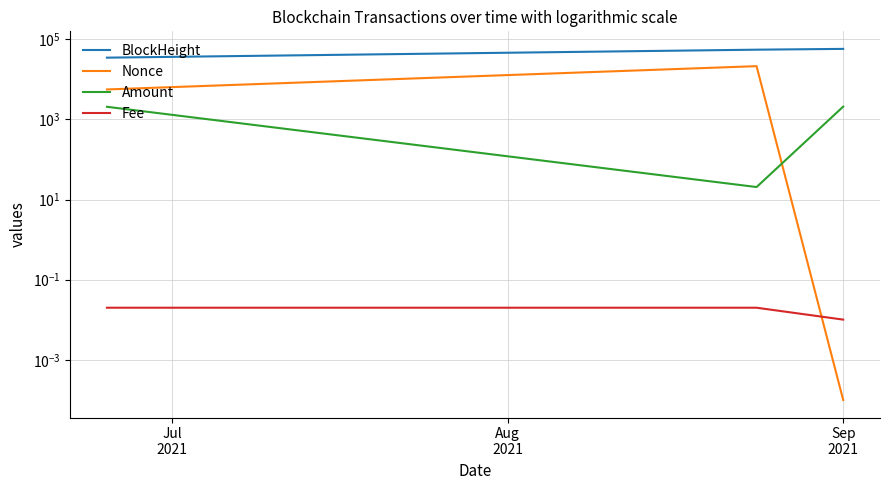

How many values in the Nonce series exceed 5565?

1